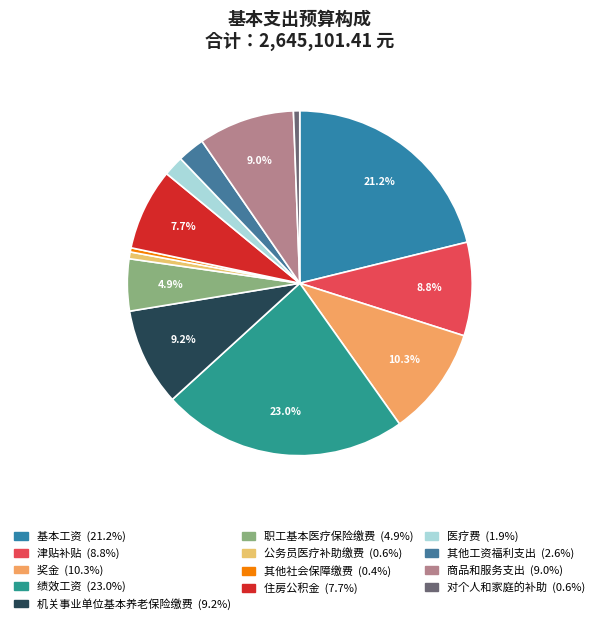

To the nearest percent, what portion does 其他工资福利支出 represent?

3%